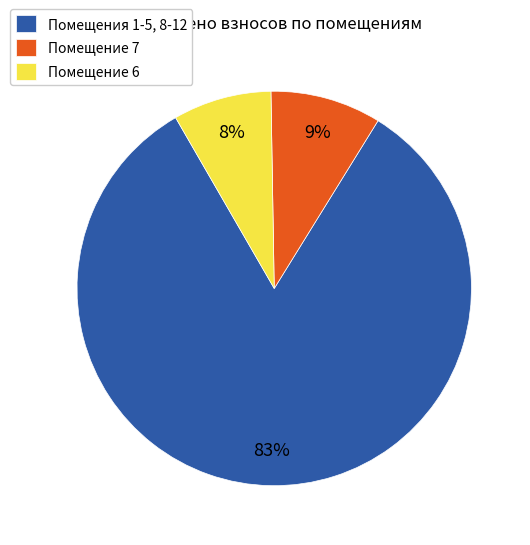

What is the ratio of the value at Помещение 6 to the value at Помещение 7?

0.9